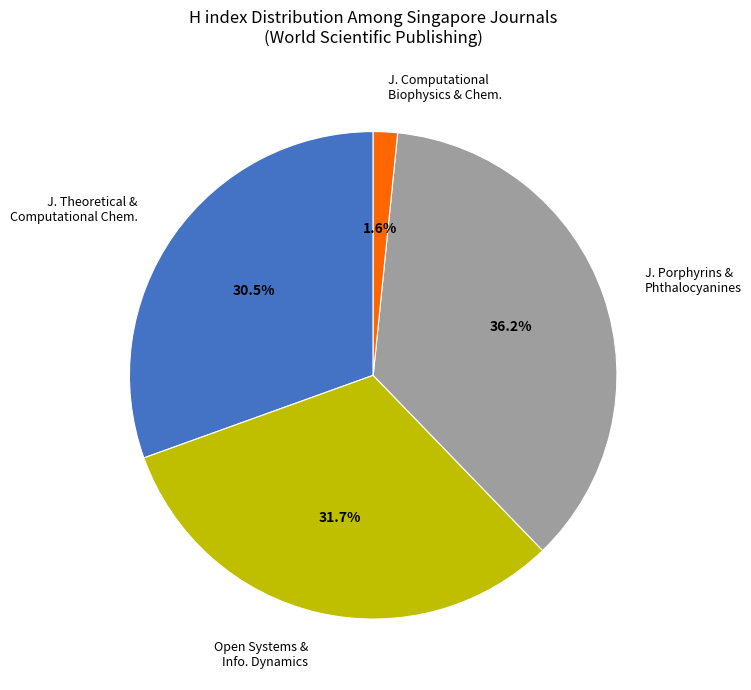

Rank the categories by value from lowest to highest.

J. Computational Biophysics & Chem., J. Theoretical & Computational Chem., Open Systems & Info. Dynamics, J. Porphyrins & Phthalocyanines